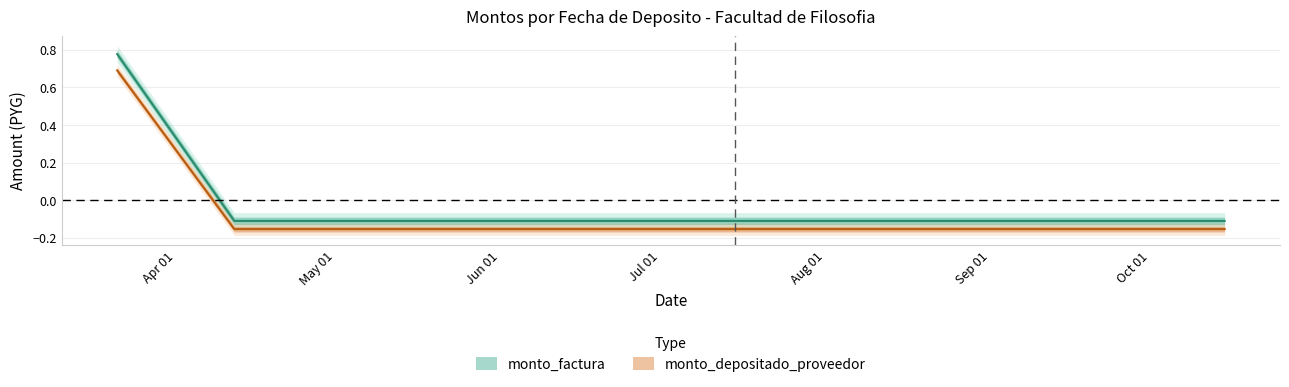

At how many categories does at least one series exceed 0?

1